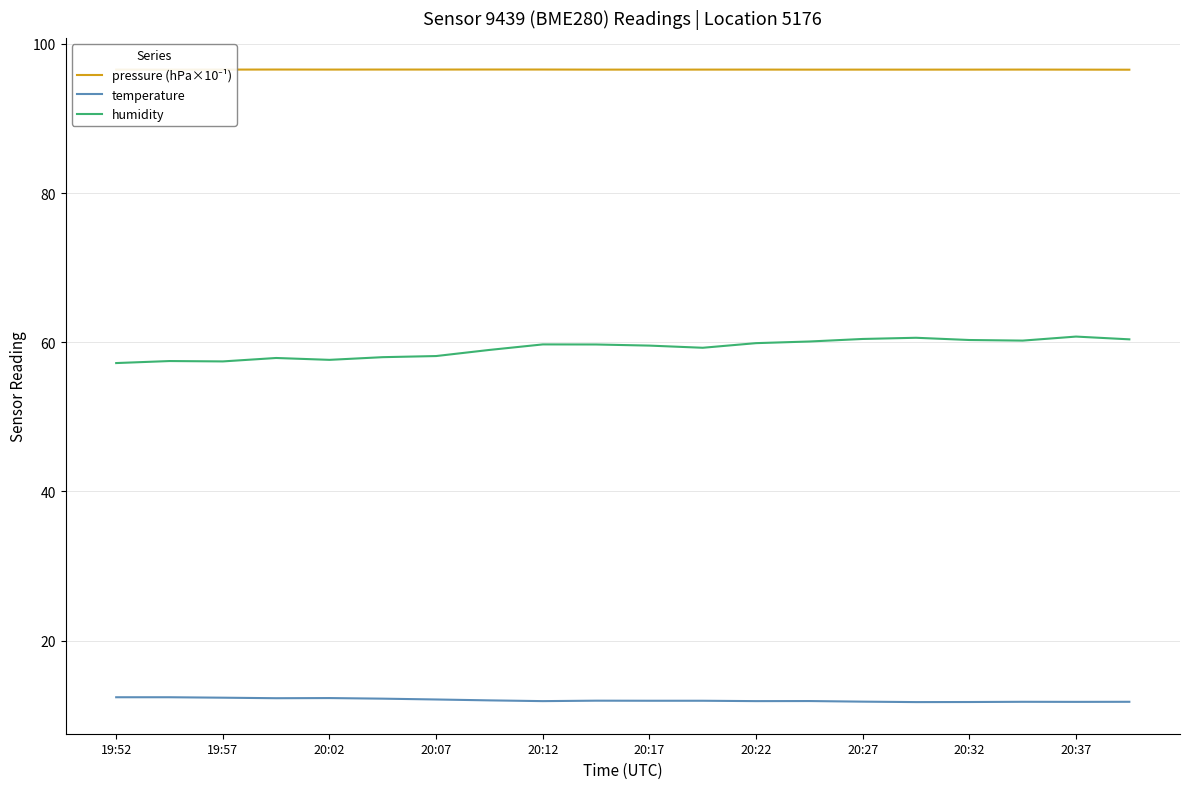

True or false: humidity and temperature cross at least once.

False